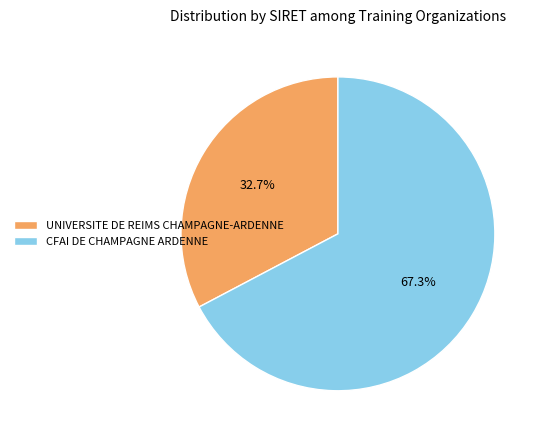

True or false: UNIVERSITE DE REIMS CHAMPAGNE-ARDENNE accounts for 18% of the total.

False